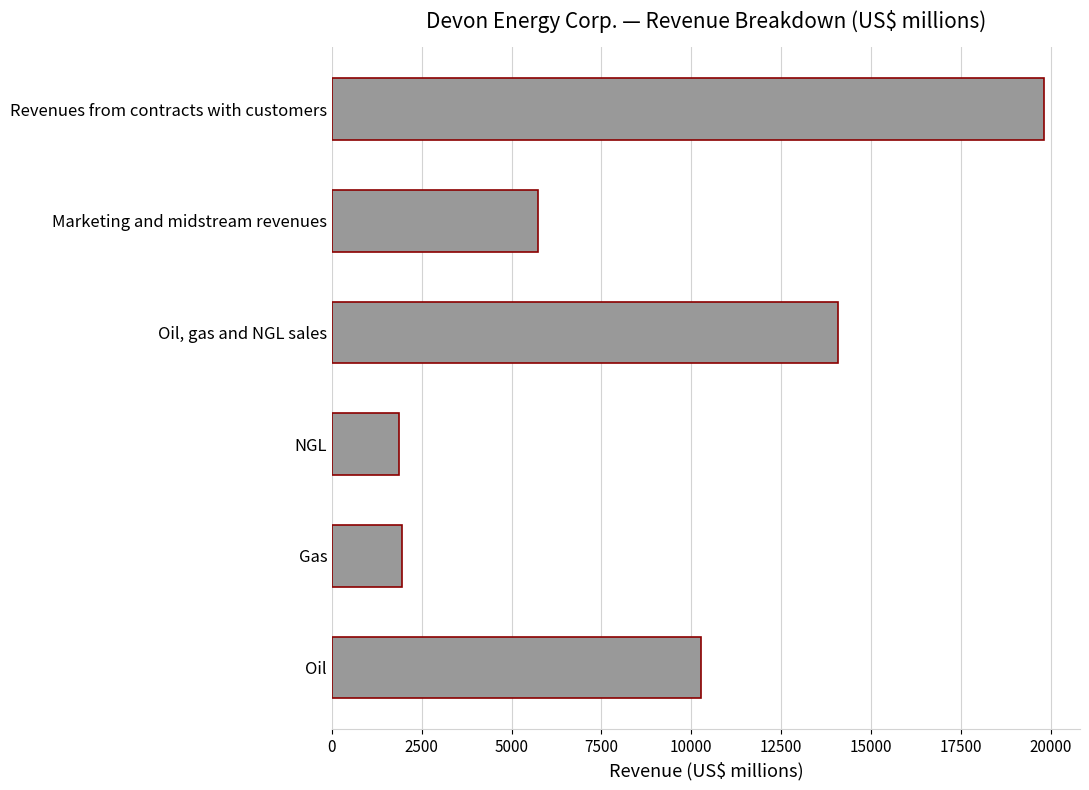

Reading top to bottom, transcribe all the data shown in this chart.

Revenues from contracts with customers=19827	Marketing and midstream revenues=5745	Oil, gas and NGL sales=14082	NGL=1853	Gas=1948	Oil=10281